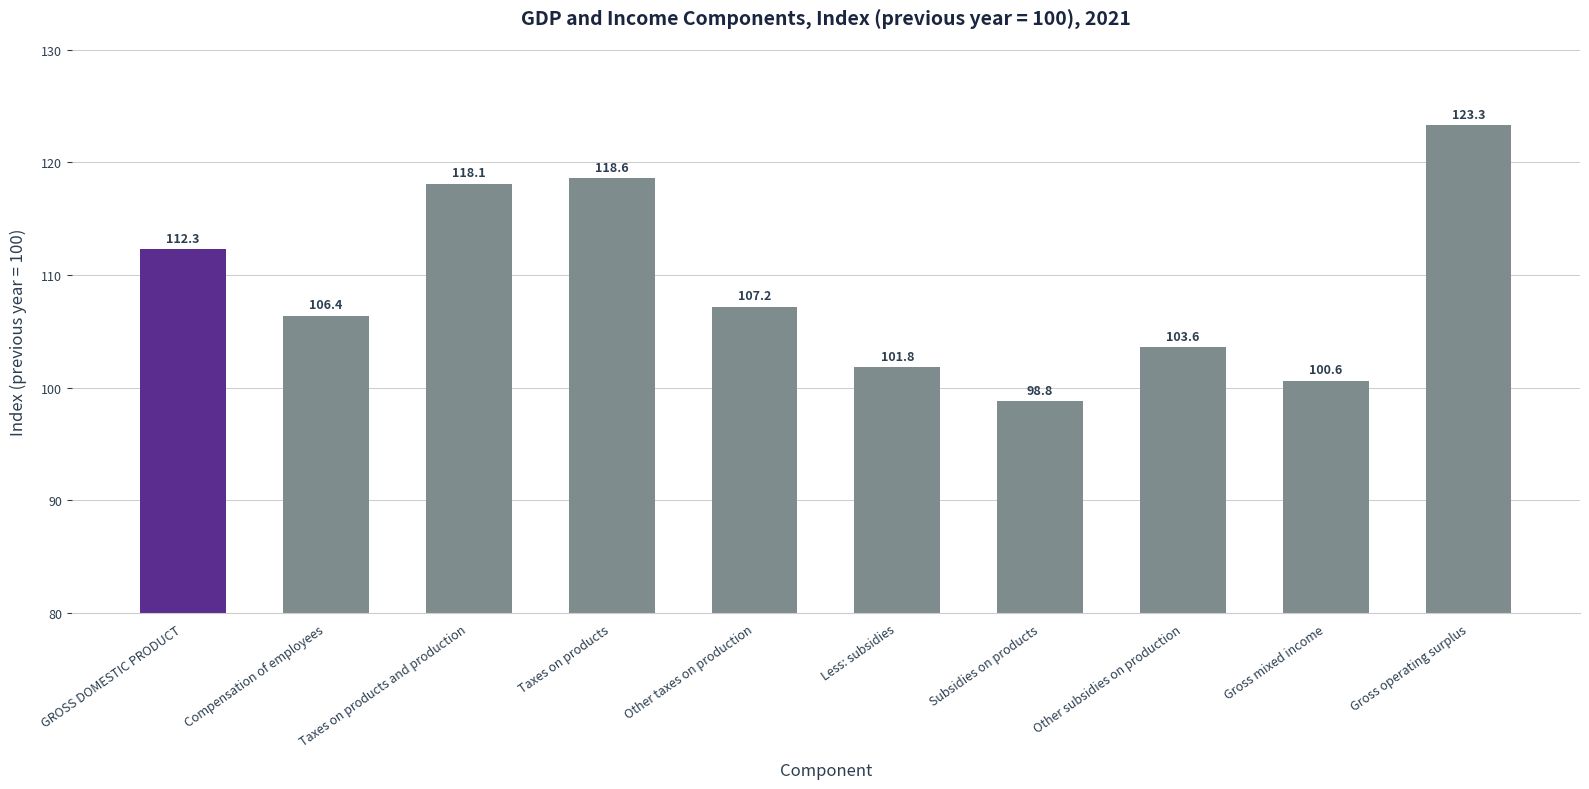

Are the bars grouped side by side (vs. stacked)?

No